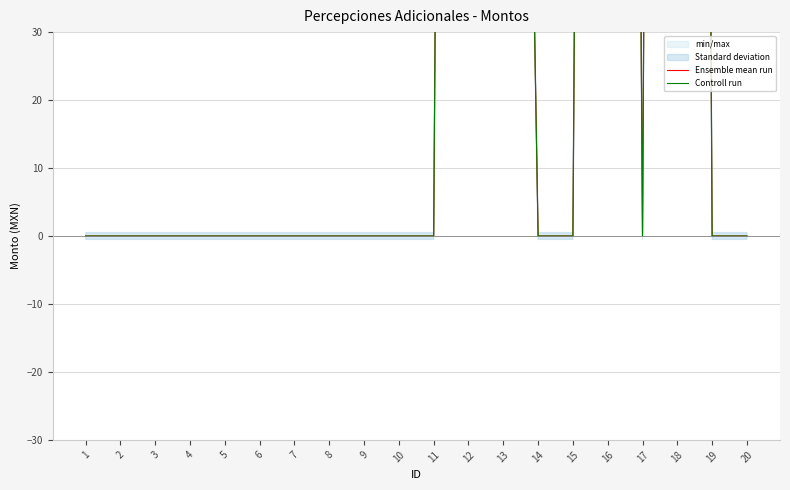

How many interior local valleys does the Ensemble mean run series have?

1